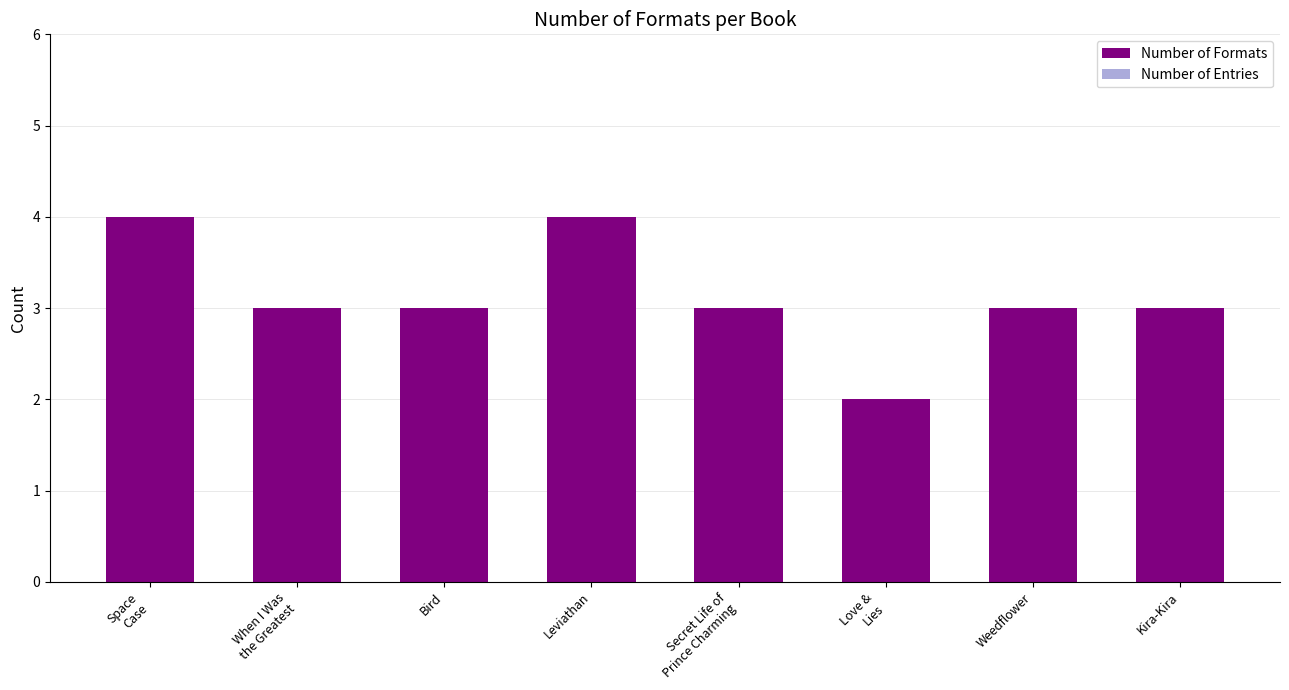

True or false: the data shows 3 at Kira-Kira.

True